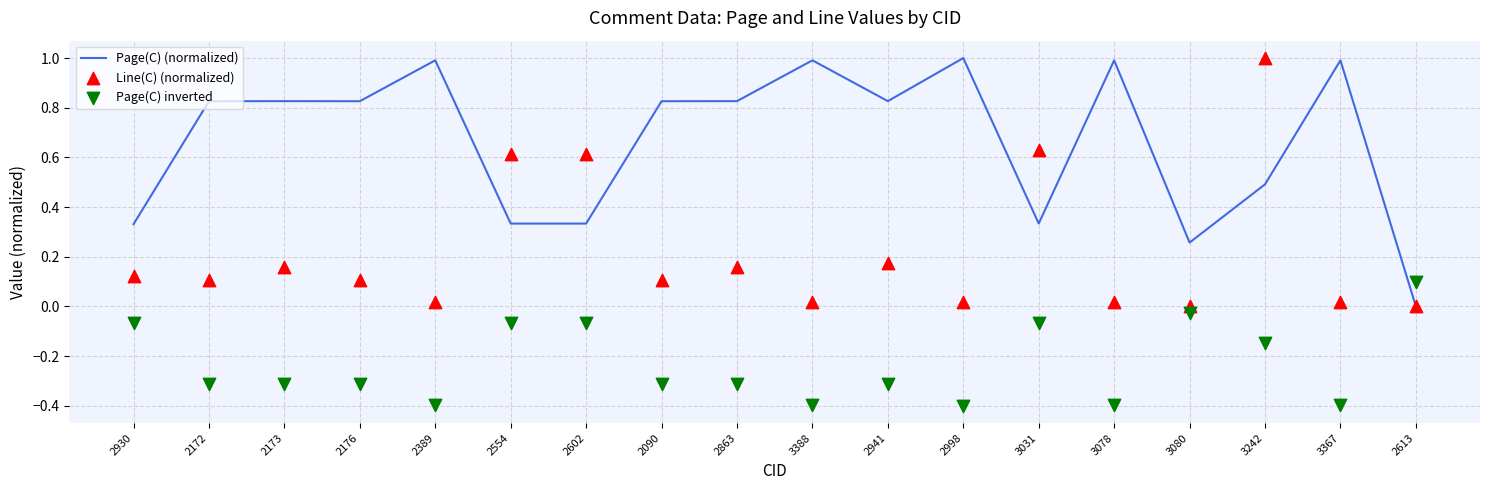

Which series reaches the maximum Y coordinate?

Page(C) (normalized)